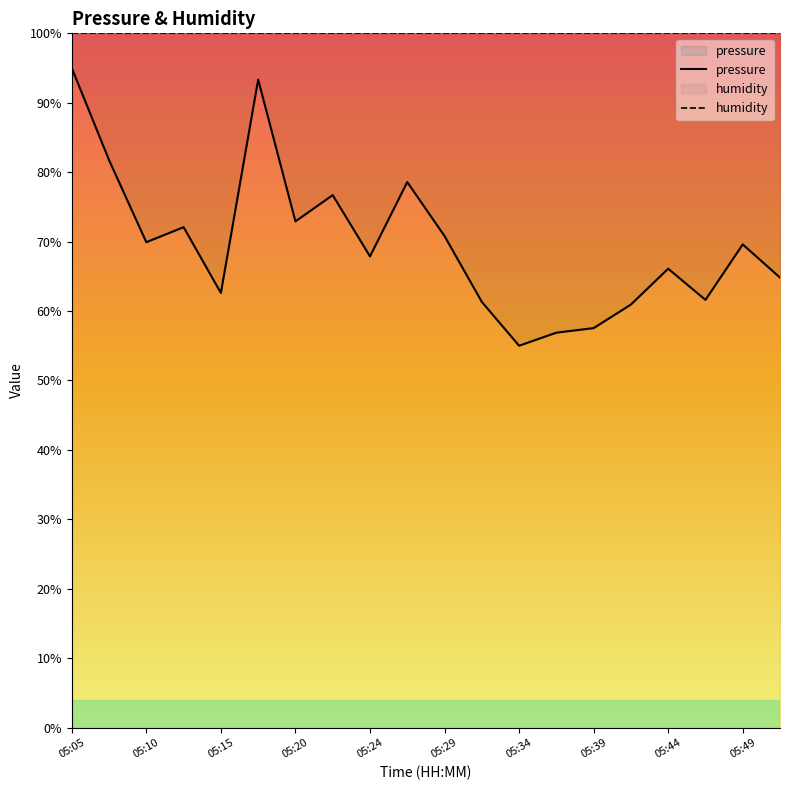

Reading left to right, transcribe all the data shown in this chart.

pressure: 95.0	81.7	69.9	72.1	62.6	93.3	72.9	76.7	67.9	78.6	70.8	61.3	55.0	56.9	57.5	60.9	66.1	61.6	69.6	64.8
humidity: 100.0	100.0	100.0	100.0	100.0	100.0	100.0	100.0	100.0	100.0	100.0	100.0	100.0	100.0	100.0	100.0	100.0	100.0	100.0	100.0